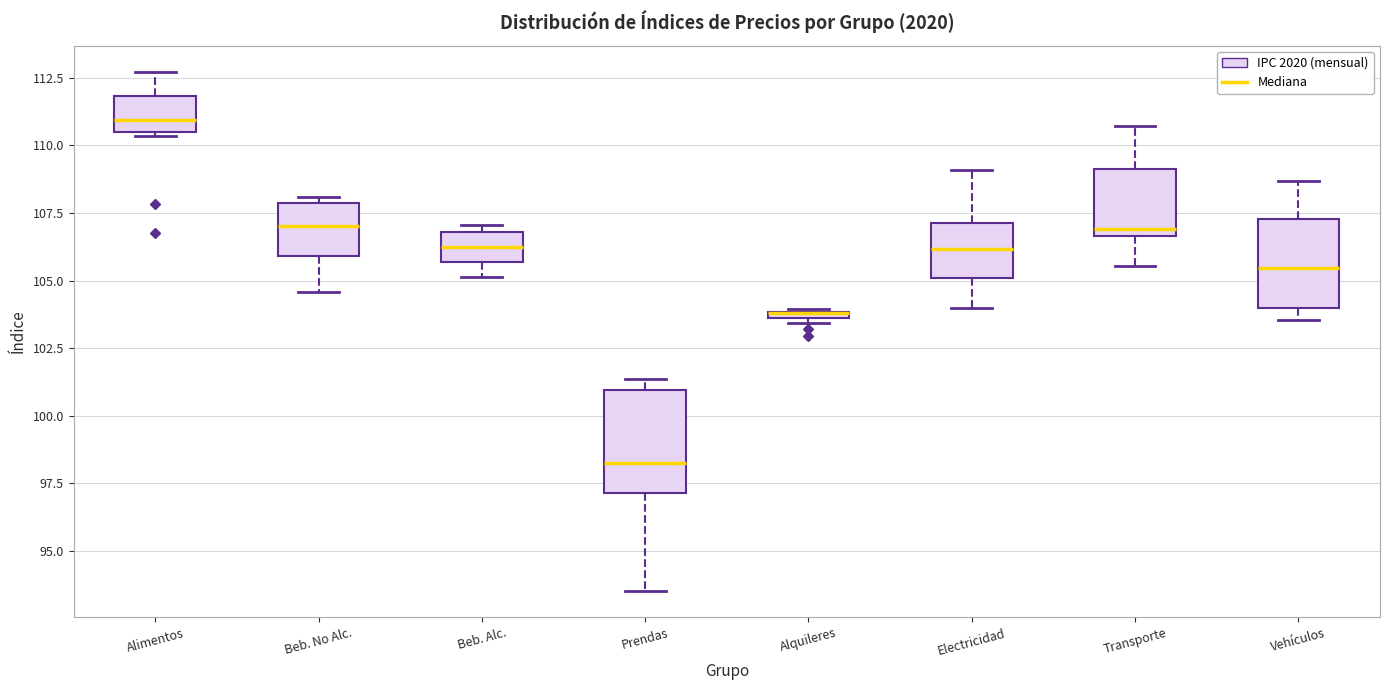

Comparing the boxes themselves (not the whiskers), which one is the tallest?

Prendas